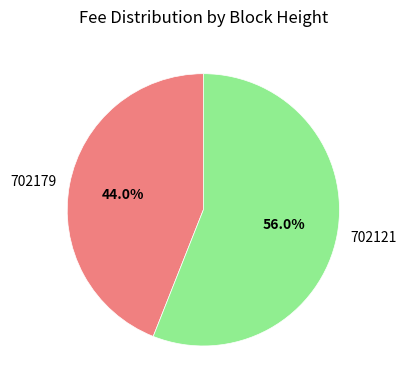

Which has a higher value, 702179 or 702121?

702121